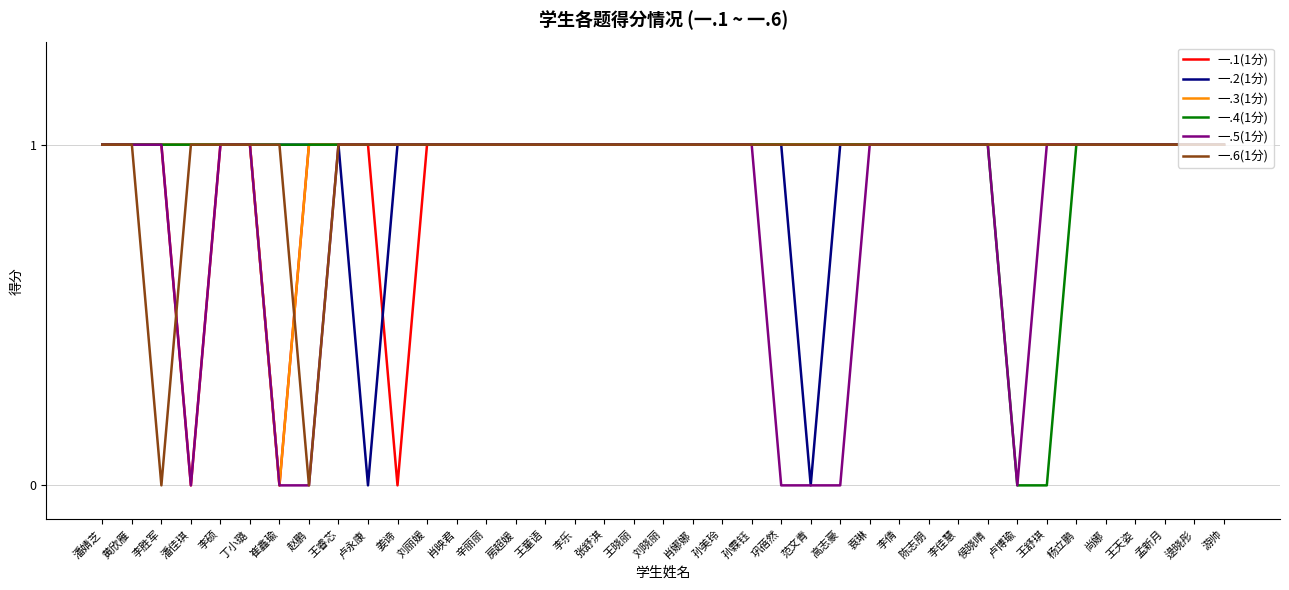

What are all the series names shown in the legend?

一.1(1分), 一.2(1分), 一.3(1分), 一.4(1分), 一.5(1分), 一.6(1分)